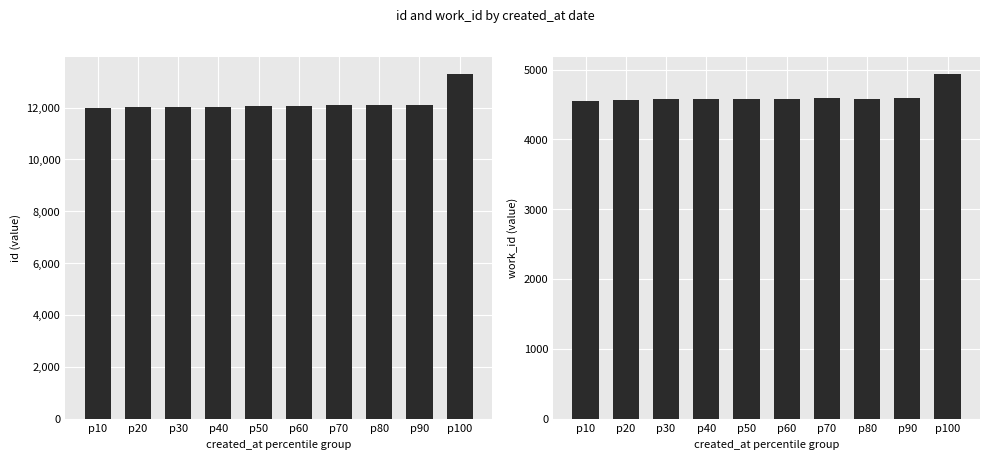

How many bars are there in total?

20